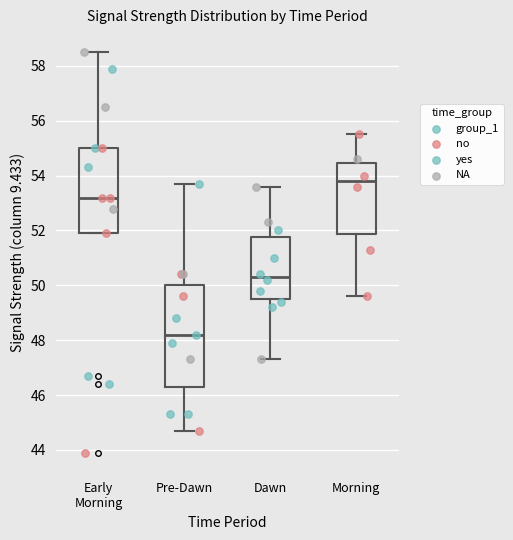

Where does the lower whisker of the box for Dawn end on the y-axis? The values are not printed on the chart, so give them approximately, as read against the axis.

47.4